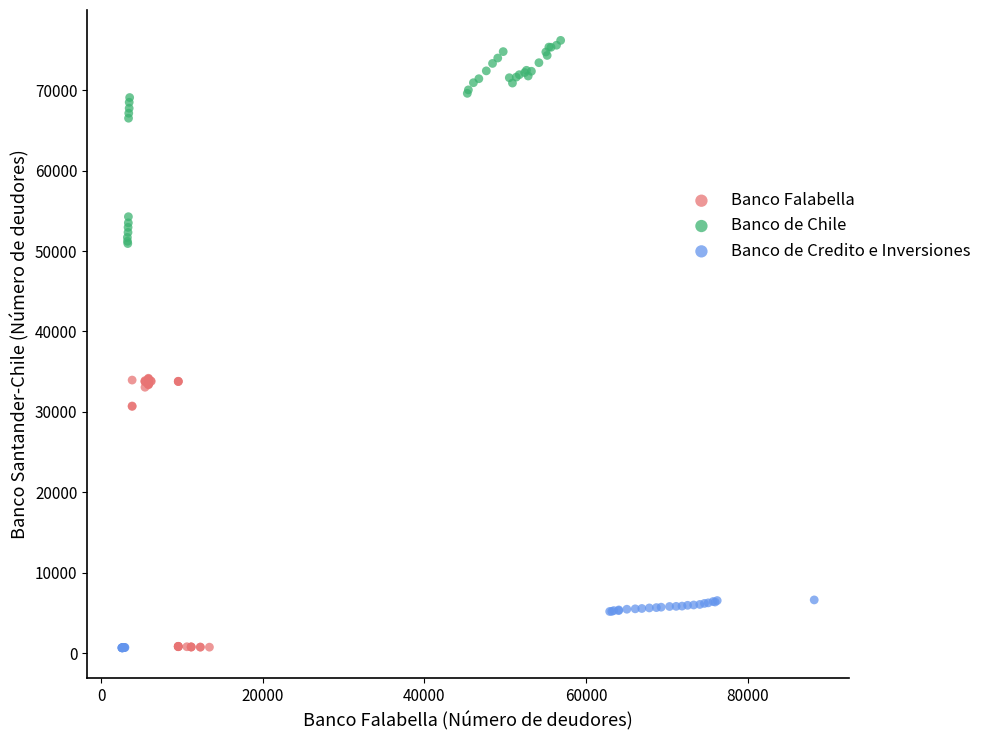

Which series contains the highest Y value?

Banco de Chile